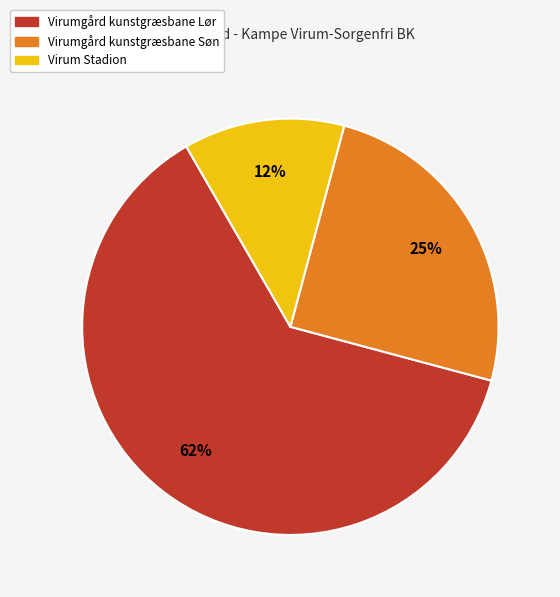

To the nearest percent, what is the average slice percentage?

33%